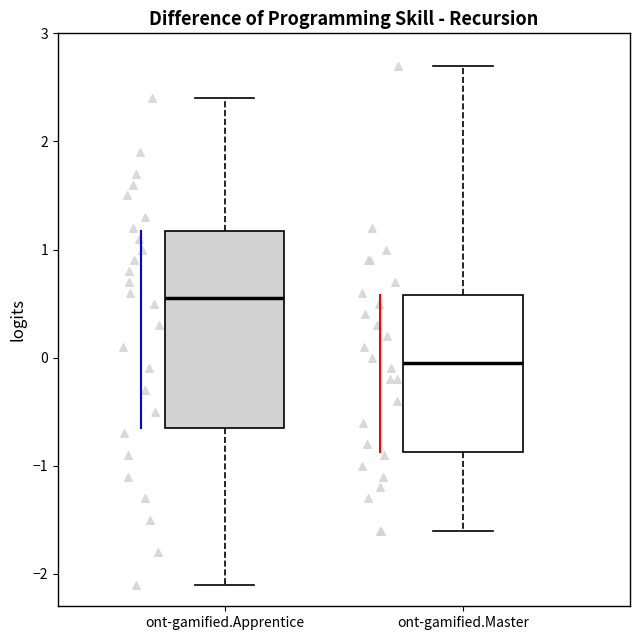

Reading left to right, read every box against the y-axis: the position of its median line, the range the box covers, and the ends of its whiskers. The values are not printed on the chart, so give them approximately, as read against the axis.

ont-gamified.Apprentice: median 0.6, box -0.6 to 1.2, whiskers -2.1 to 2.4
ont-gamified.Master: median 0.0, box -0.9 to 0.6, whiskers -1.6 to 2.7